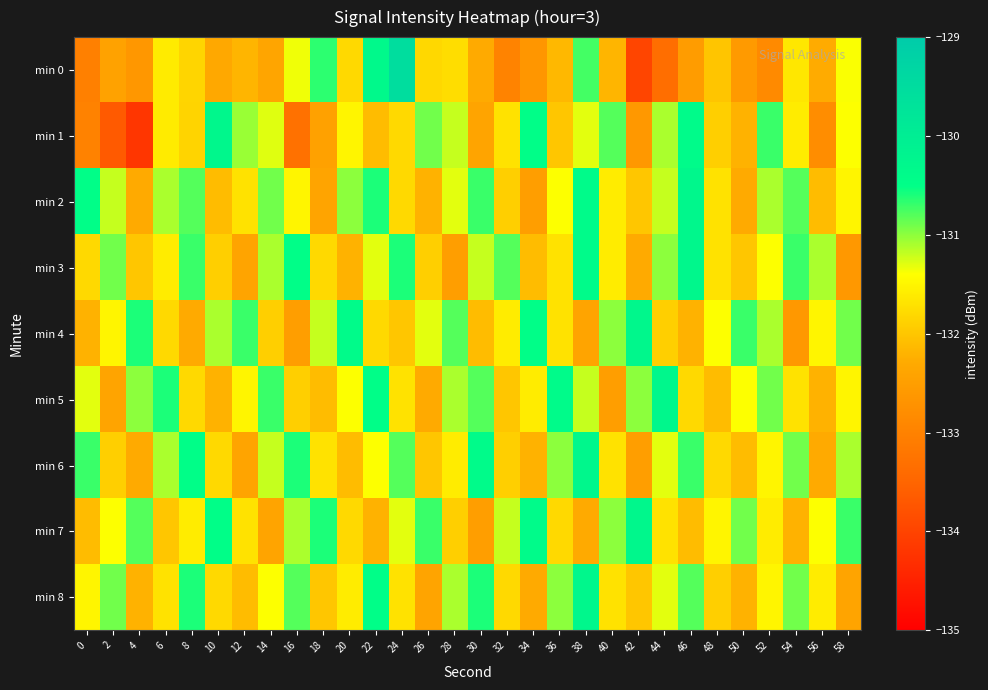

What is the minimum value shown in the chart?

-134.2